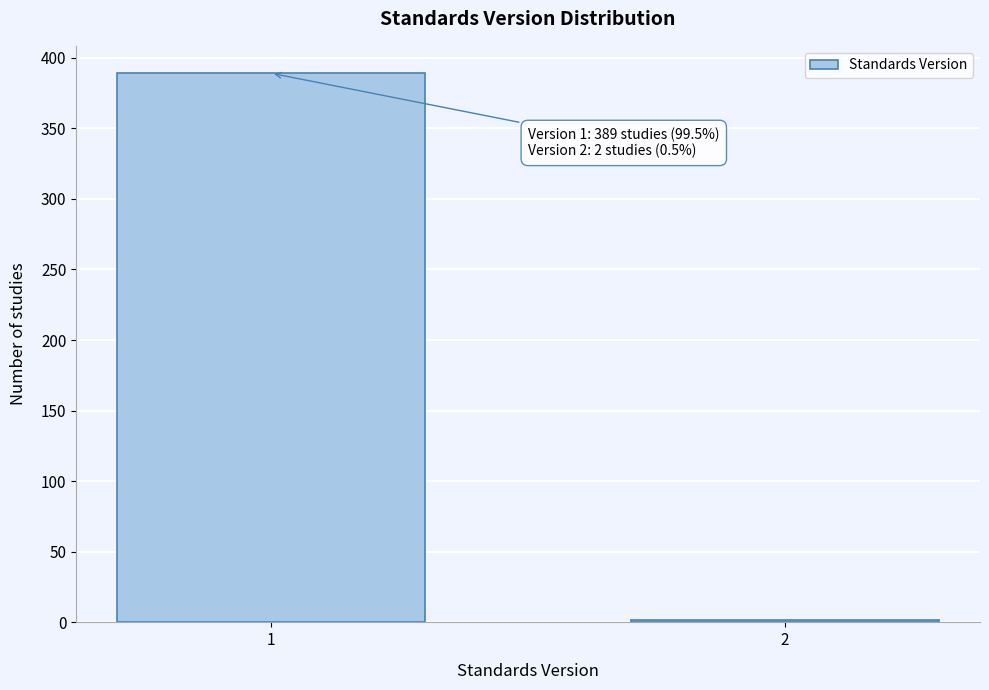

Reading right to left, what are all the values shown in this chart?

2	389